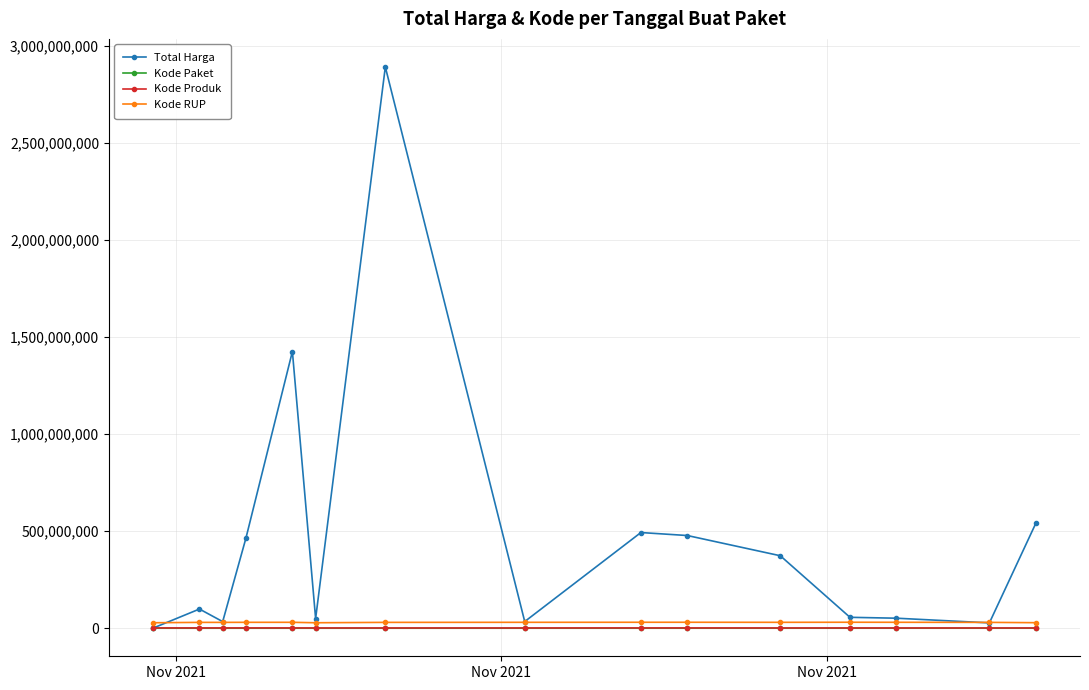

Which series has the largest total across all categories?

Total Harga